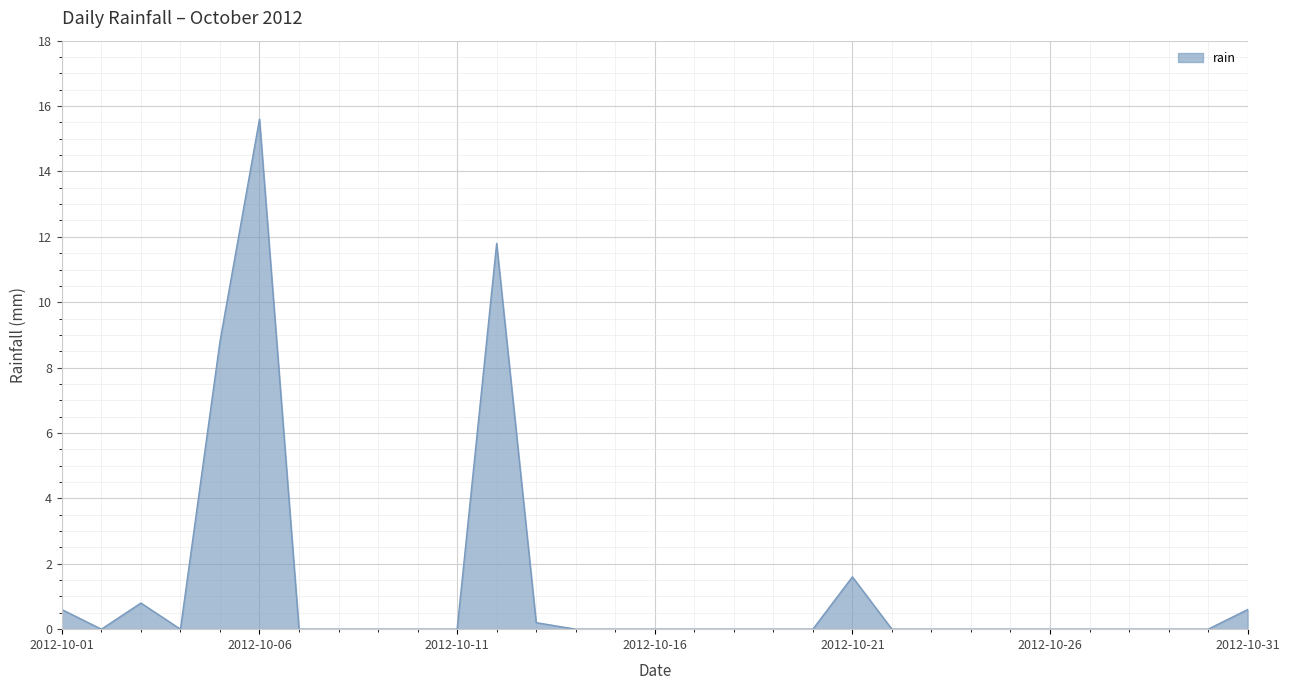

What is the greatest value displayed?

15.6